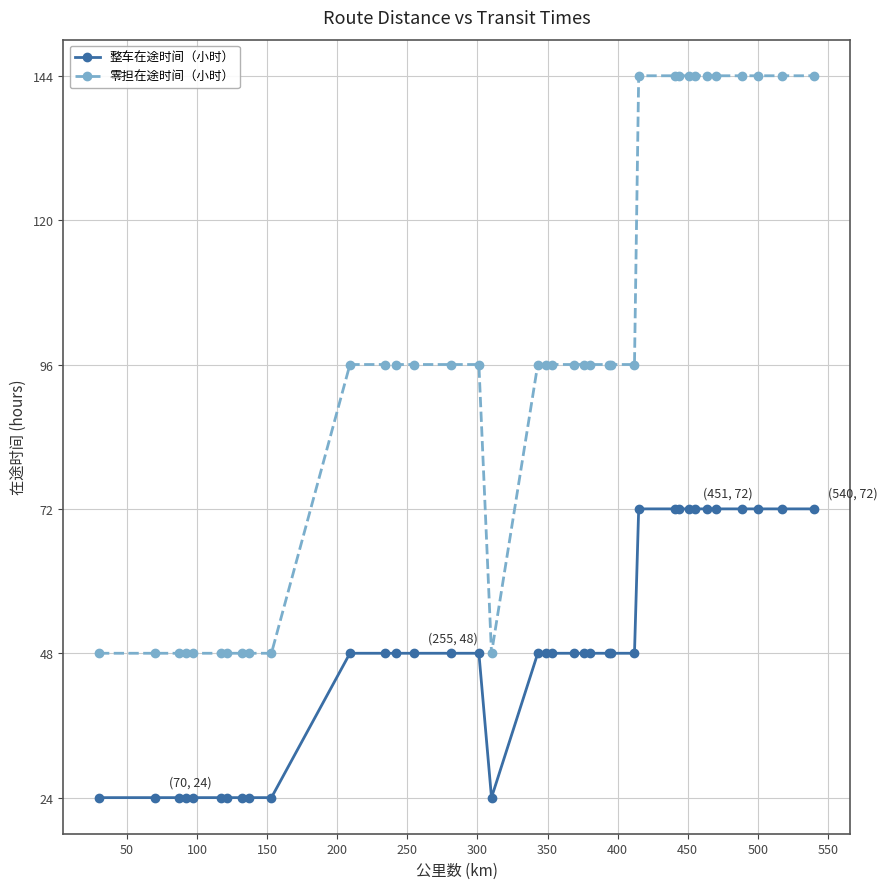

What is the minimum value shown in the chart?

24